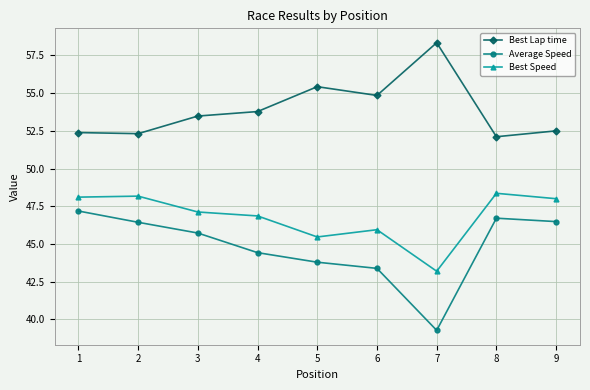

What is the difference between the highest and lowest values at 8?

5.4